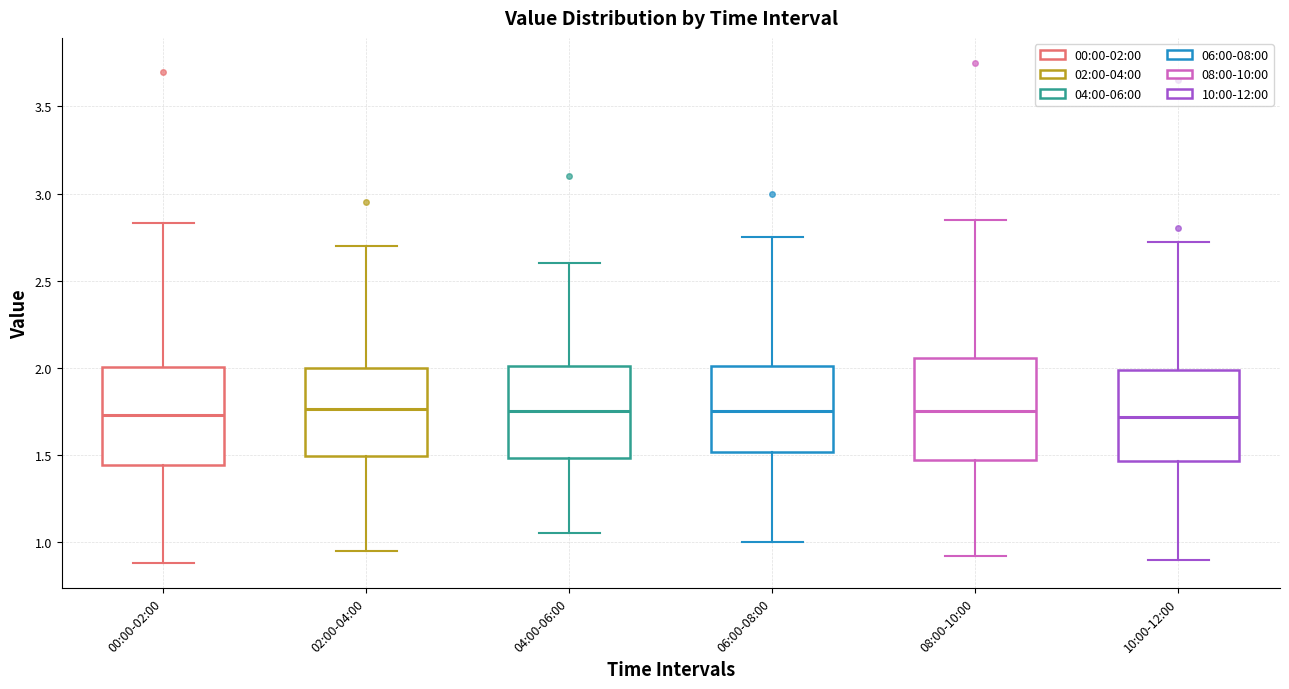

Where does the lower whisker of the box for 00:00-02:00 end on the y-axis? The values are not printed on the chart, so give them approximately, as read against the axis.

0.90